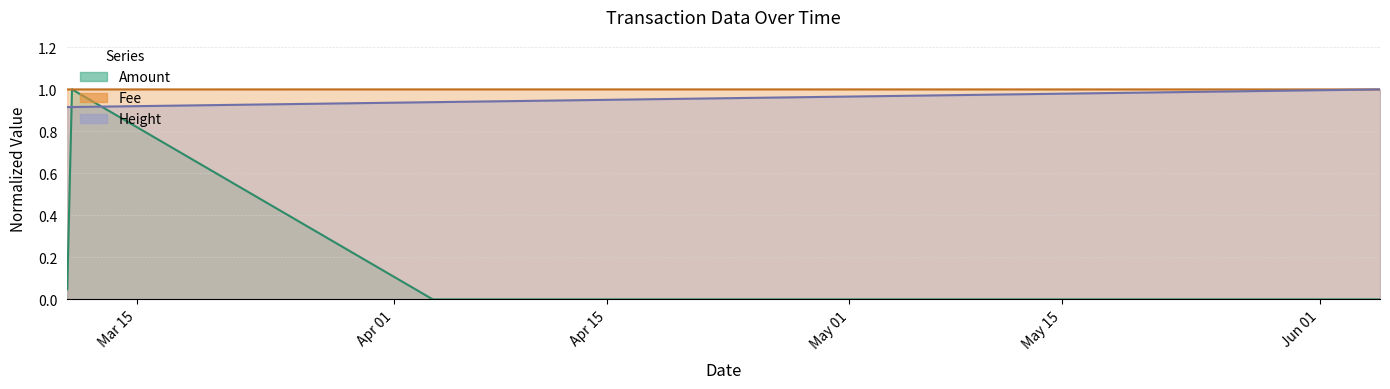

Count the number of data series in this chart.

3